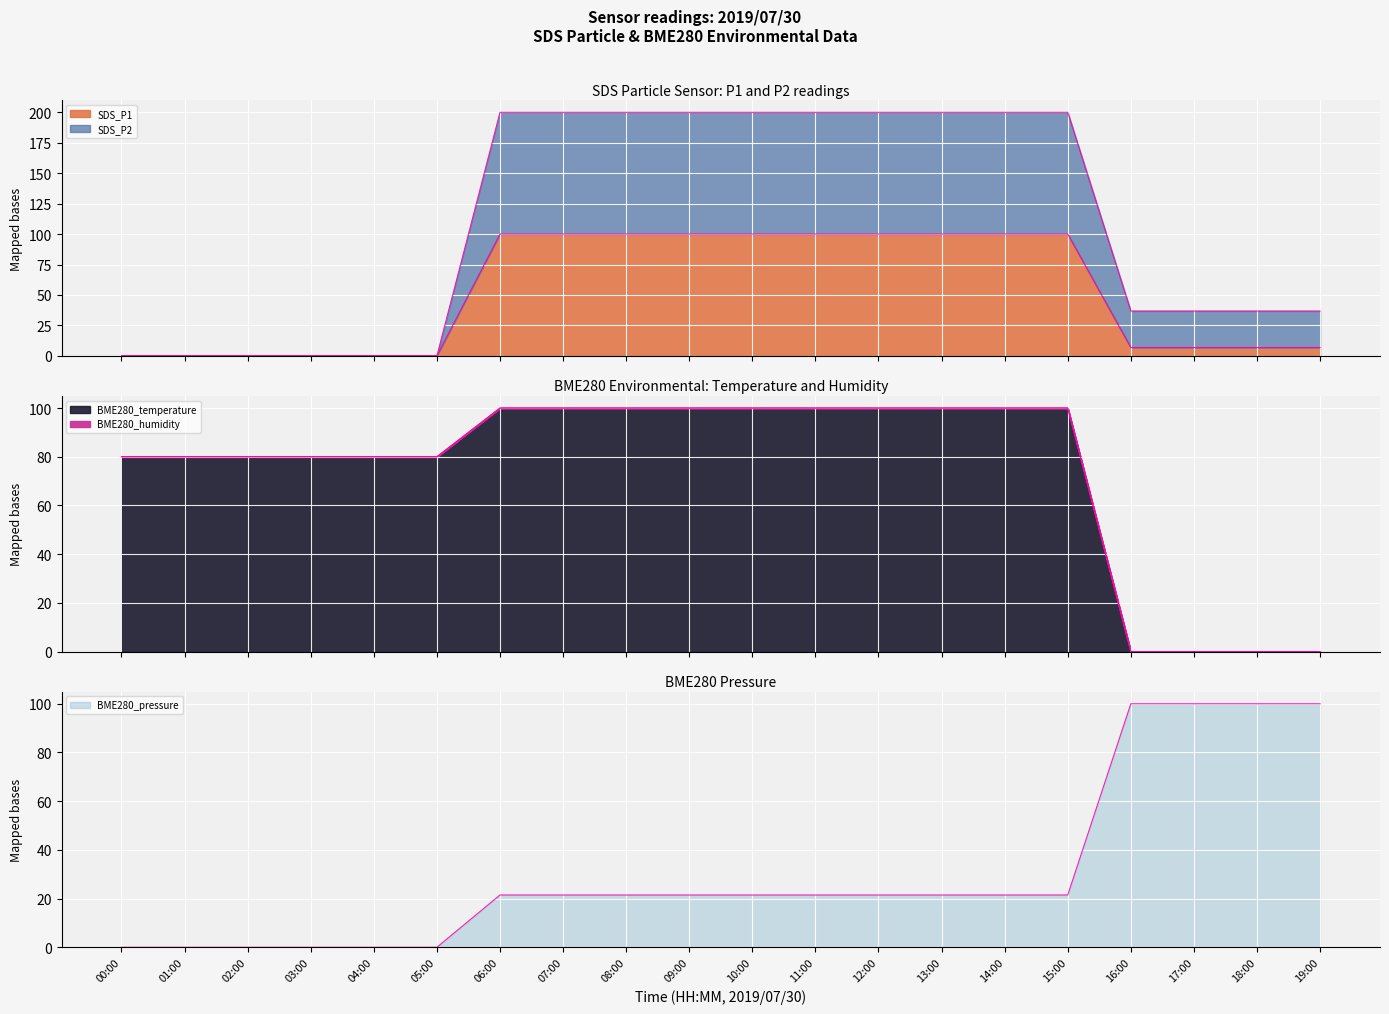

Read the BME280_temperature value at 12:00.

100.0